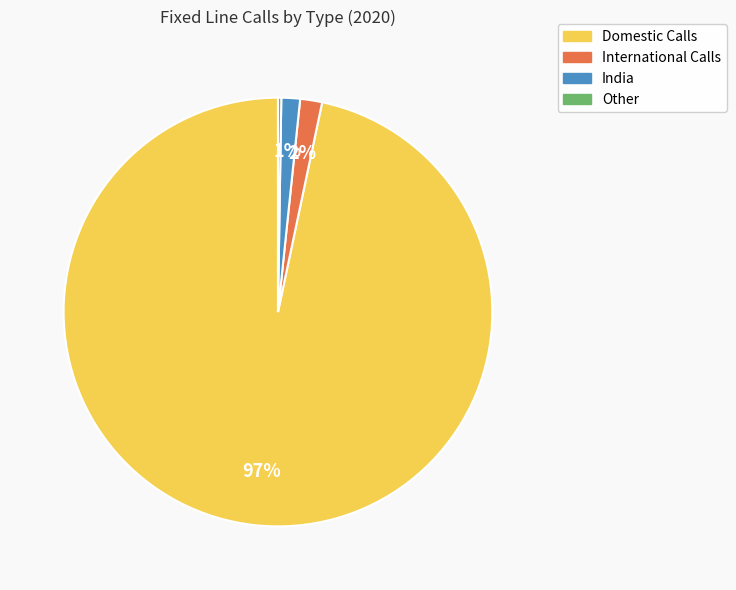

What percentage is the Domestic Calls slice, to the nearest percent?

97%